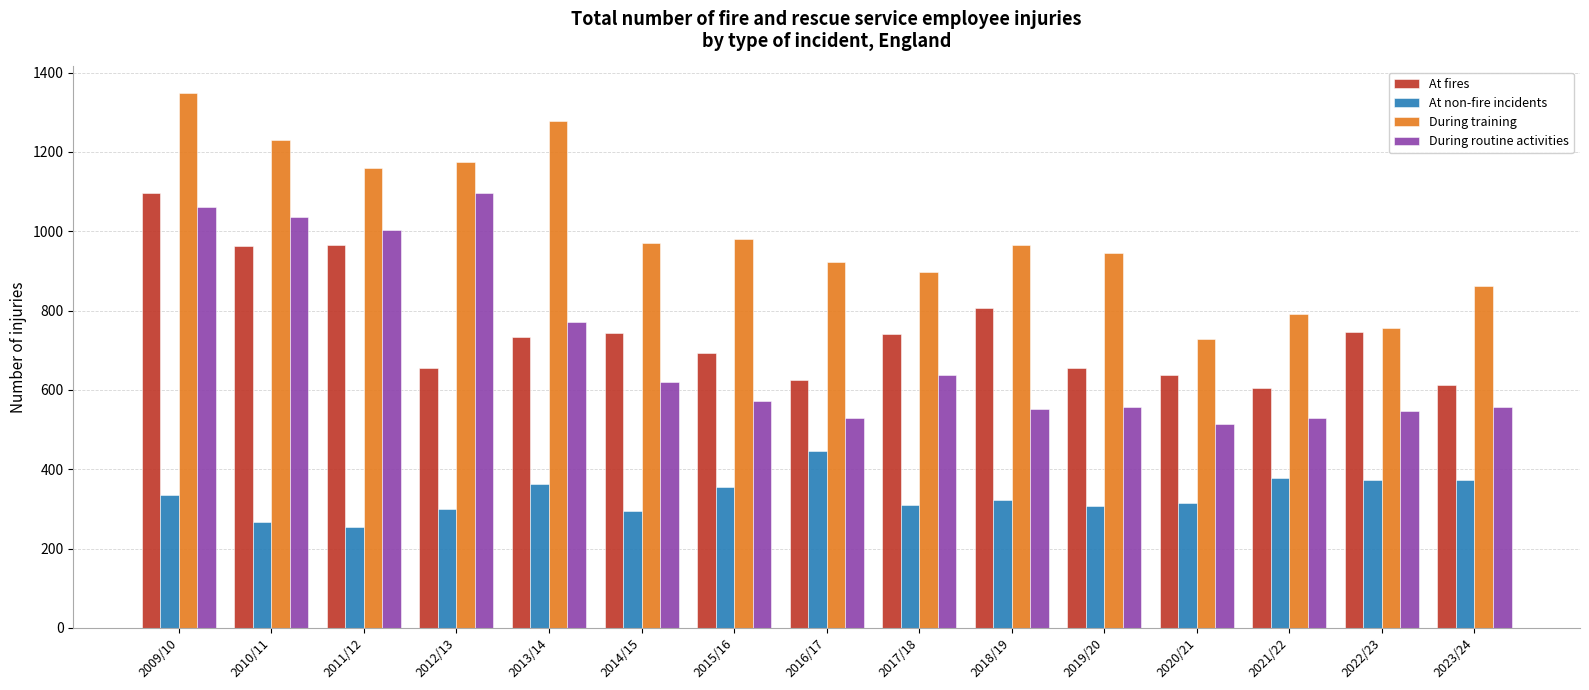

What is the label of the 12th bar from the left?

2020/21